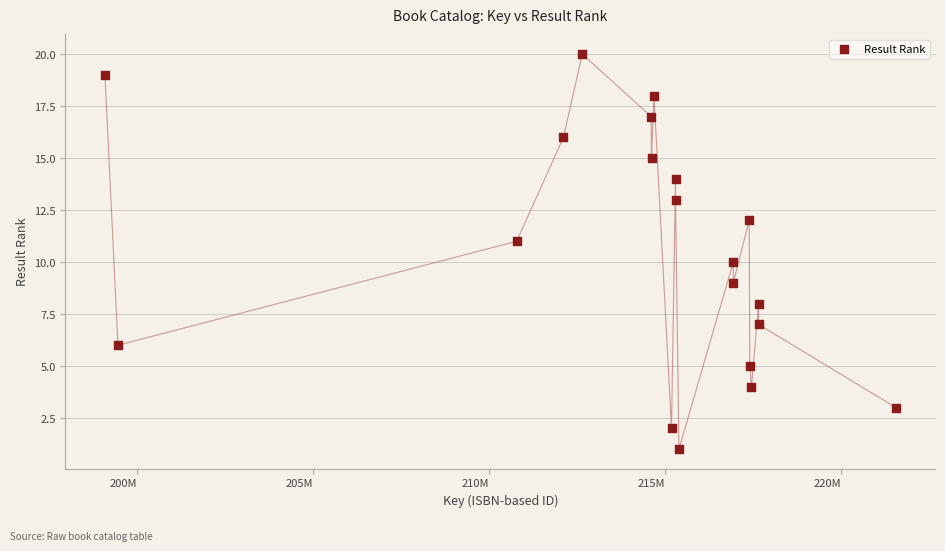

What is the range of Y values (max minus min)?

19